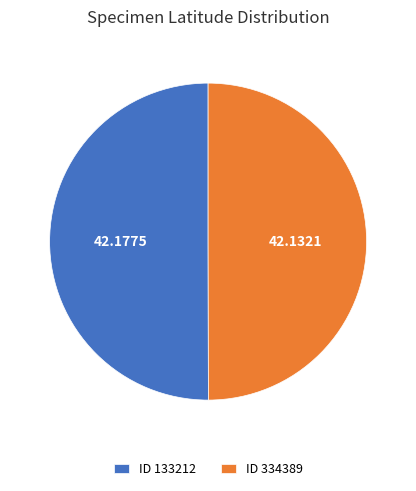

Is the sum of ID 133212 and ID 334389 greater than half?

Yes